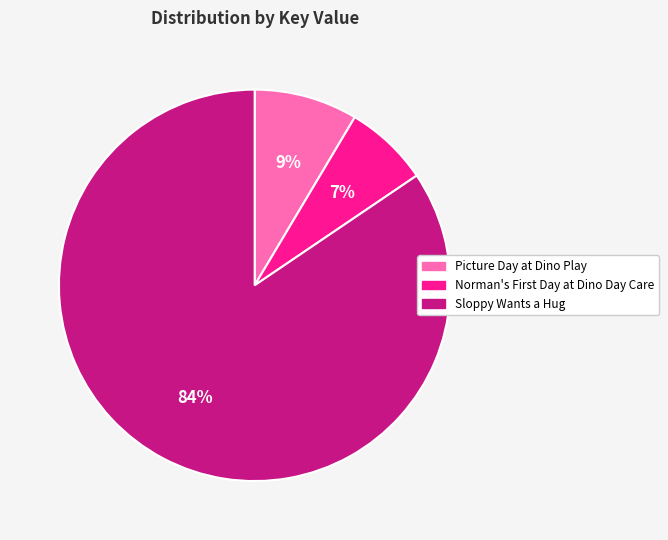

Which category has the smallest portion of the pie?

Norman's First Day at Dino Day Care